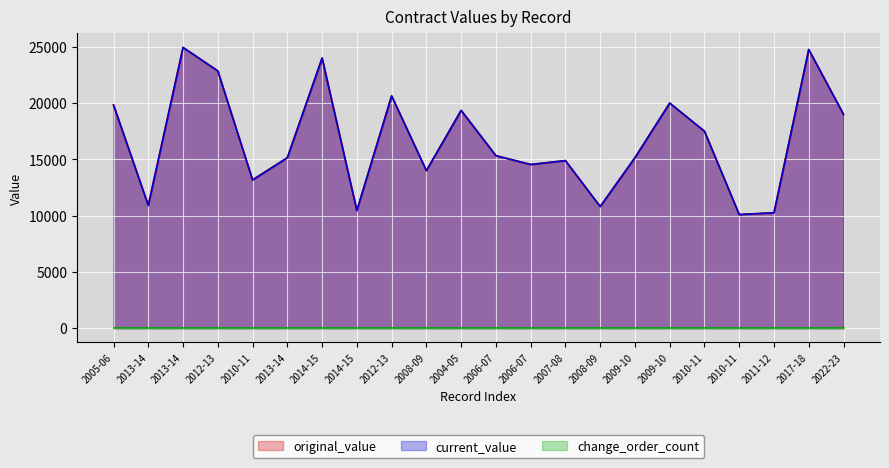

Does the chart display data point markers on the line(s)?

No